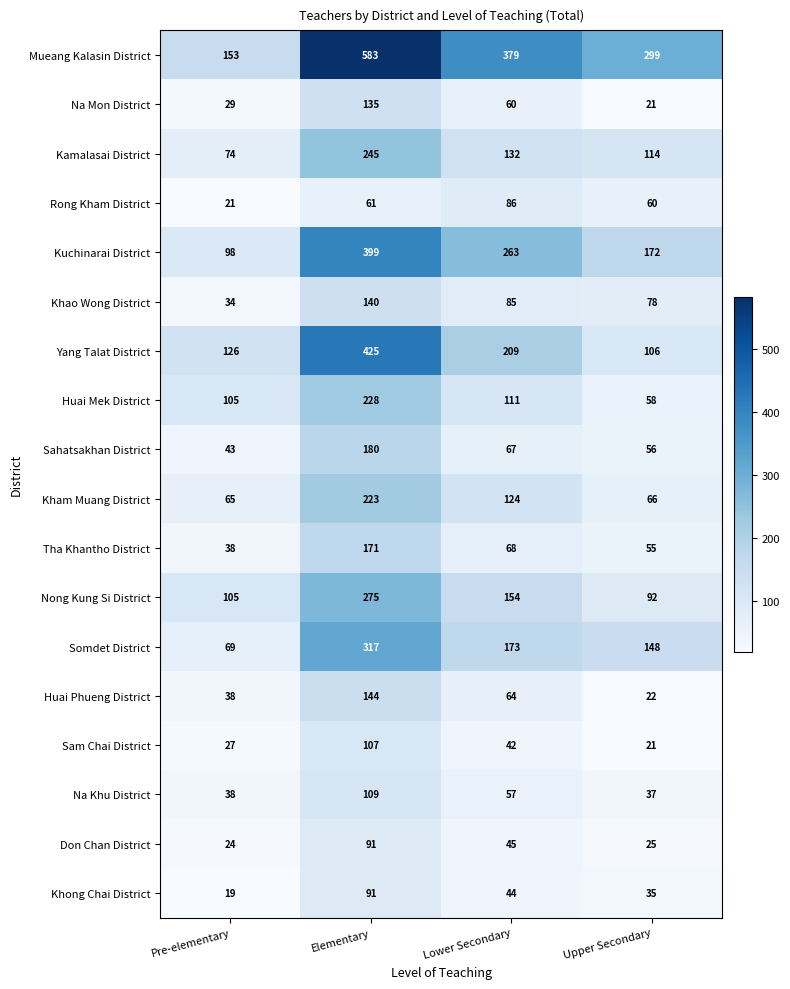

Where does the Nong Kung Si District series first go above 154?

Elementary